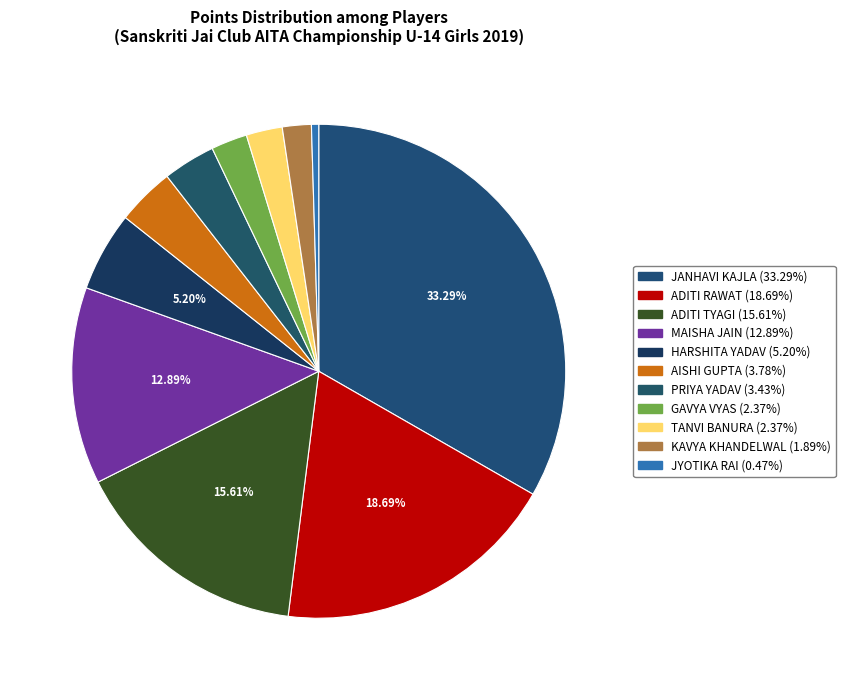

To the nearest percent, what is the difference between the largest and smallest slice percentages?

33%